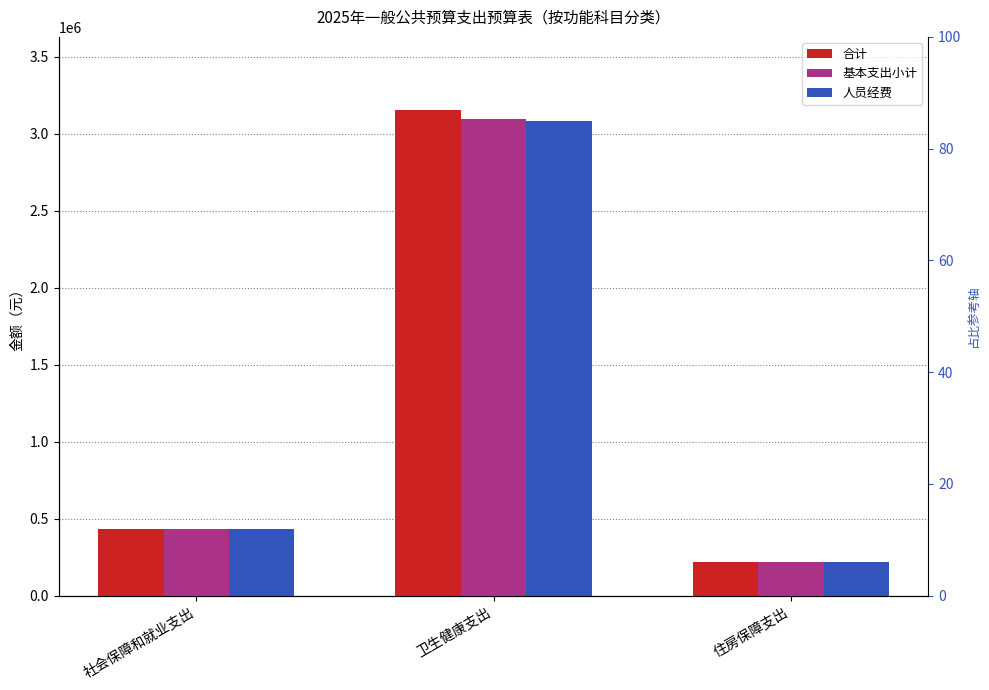

What position from the right is 社会保障和就业支出?

3